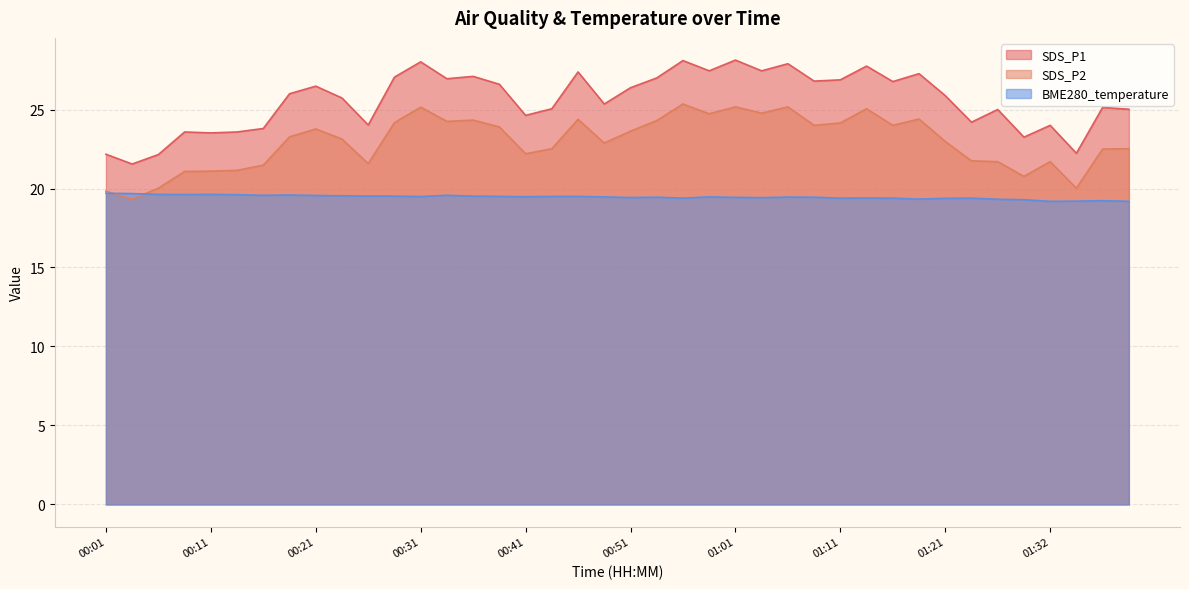

At which label is BME280_temperature closest to 19?

01:32